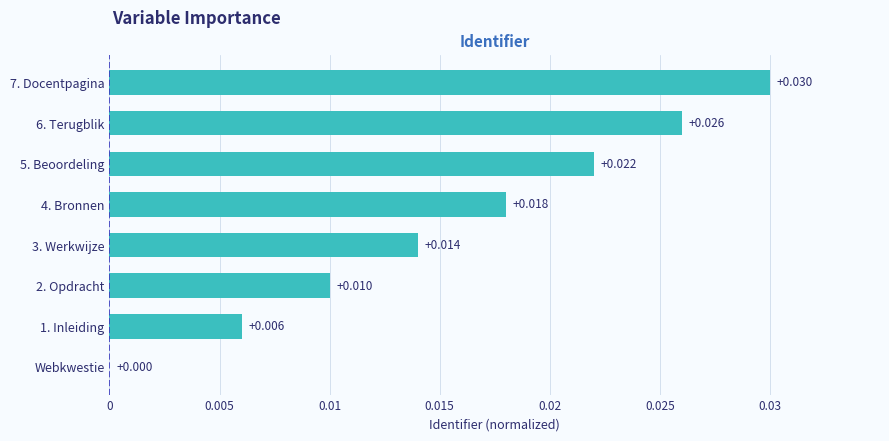

Are the bars horizontal?

Yes